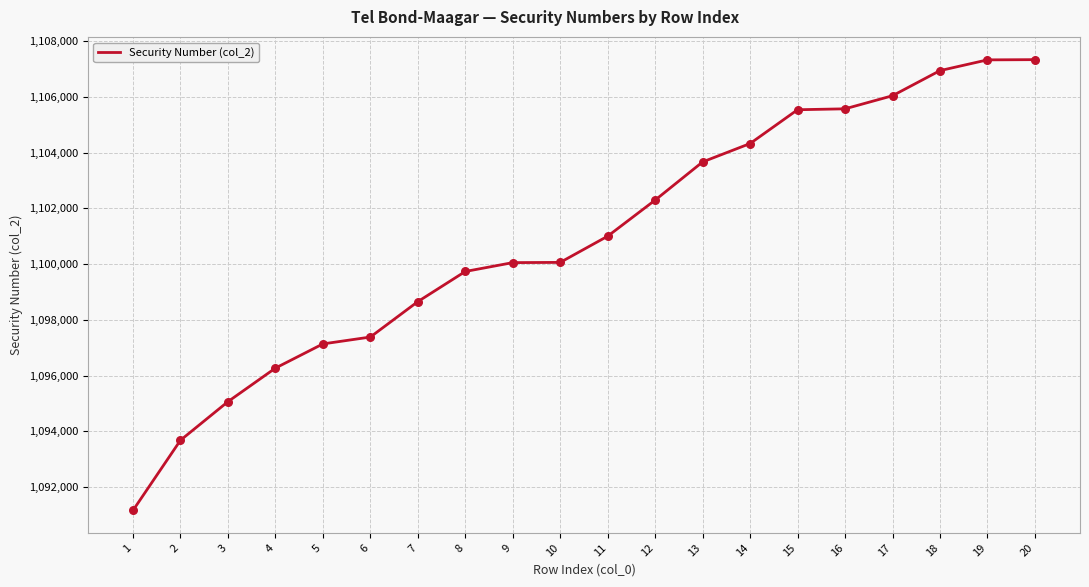

What is the change in value from 1 to 17?

+14882